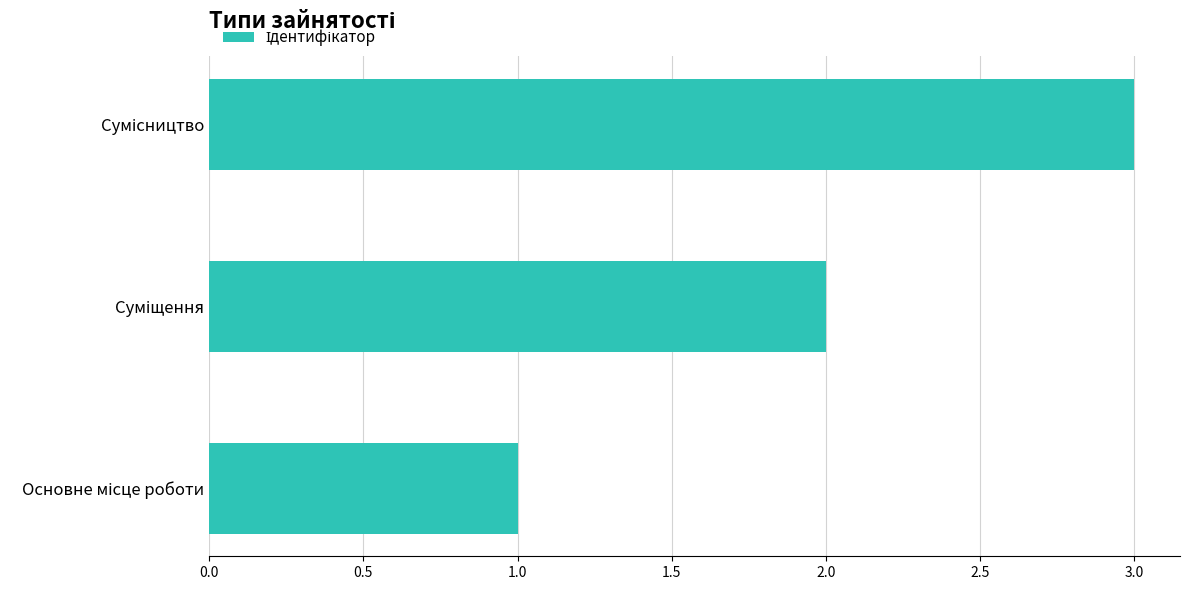

How many categories are shown in the chart?

3